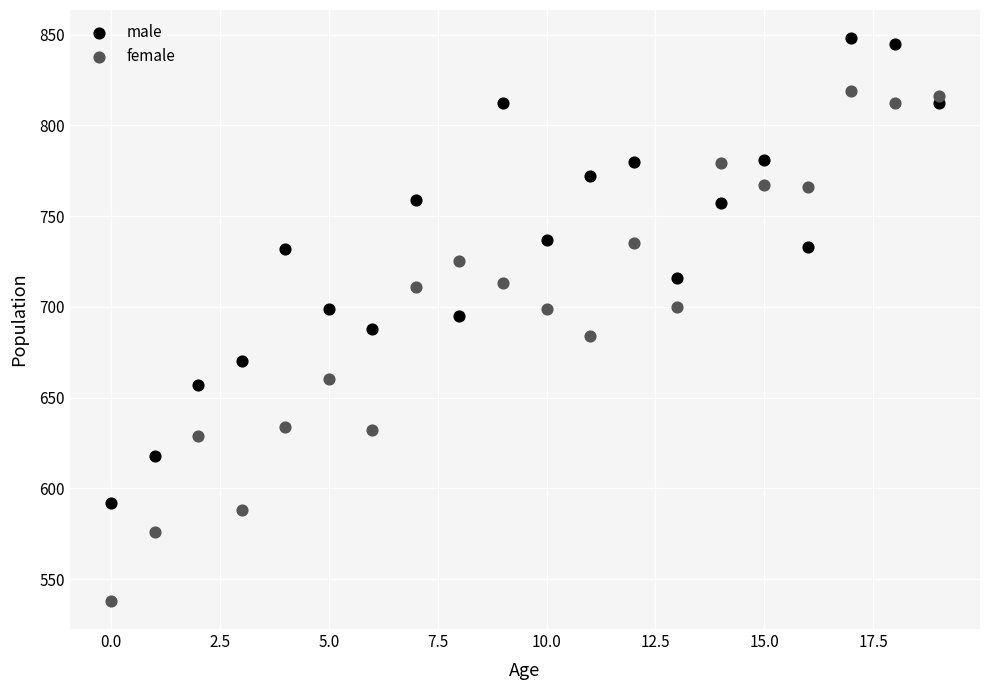

Which series contains the highest Y value?

male